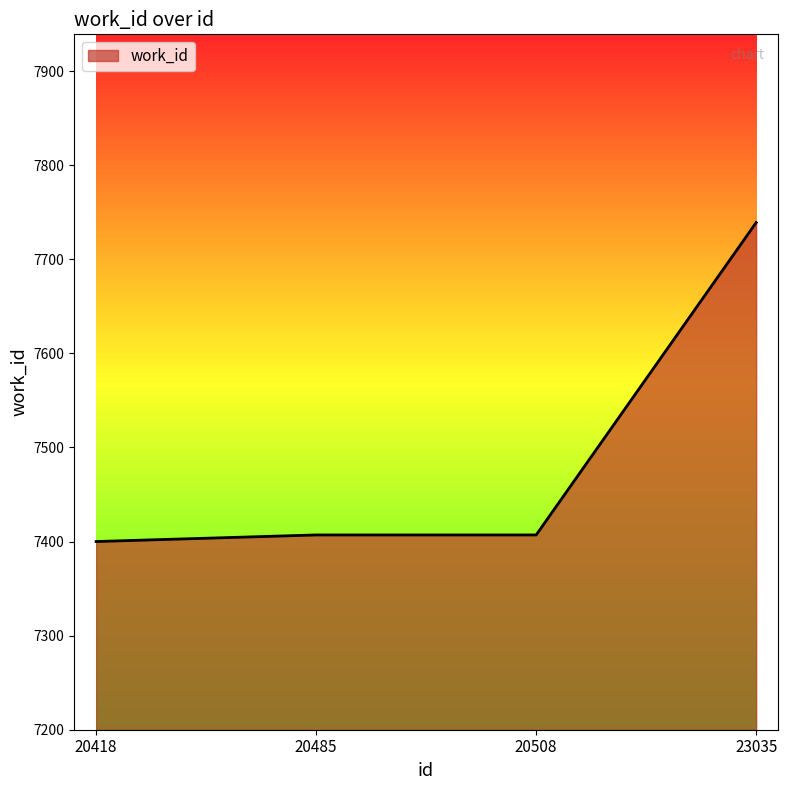

True or false: the data shows 4966 at 20418.

False